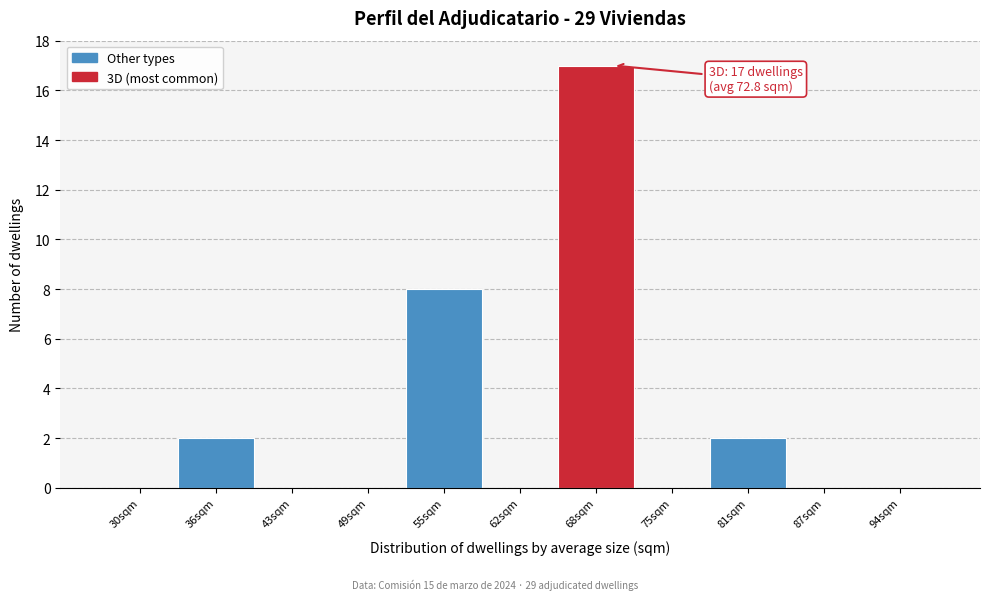

Reading right to left, extract all data points from this chart.

94sqm=0	87sqm=0	81sqm=2	75sqm=0	68sqm=17	62sqm=0	55sqm=8	49sqm=0	43sqm=0	36sqm=2	30sqm=0